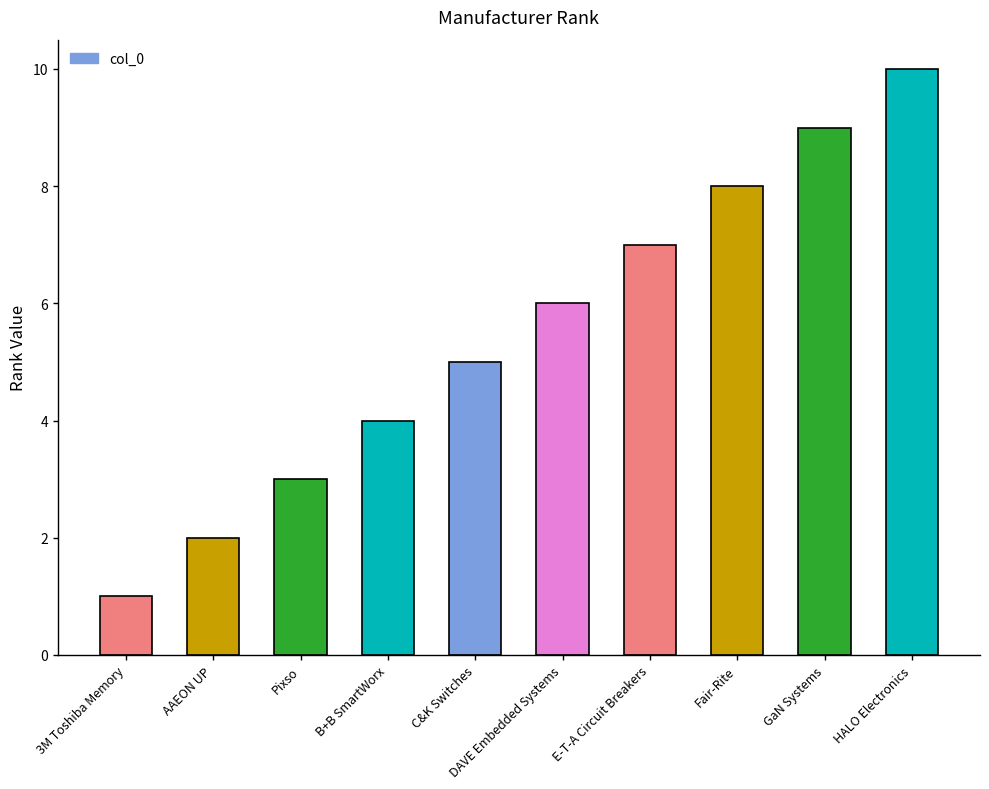

The chart shows a value of 8 at Fair-Rite. True or false?

True